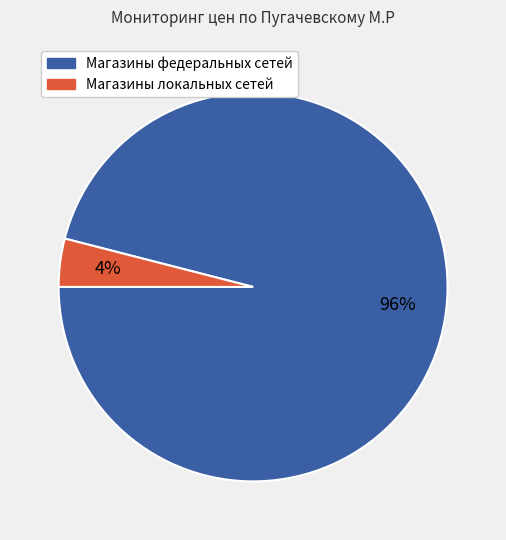

Do Магазины локальных сетей and Магазины федеральных сетей together represent more than half of the pie?

Yes